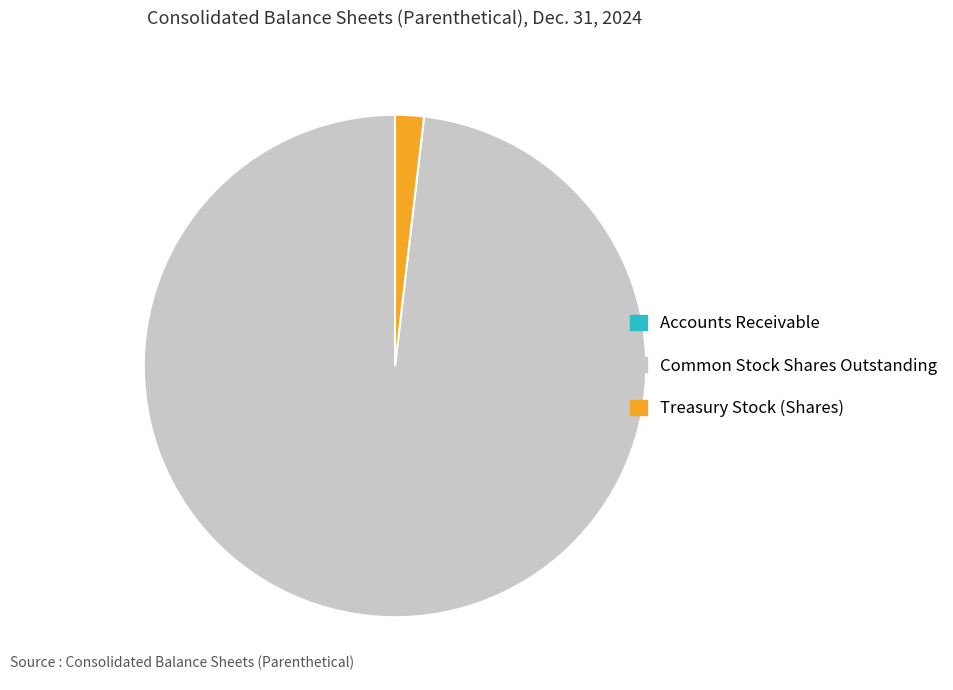

Combined, do Common Stock Shares Outstanding and Treasury Stock (Shares) account for over 50%?

Yes